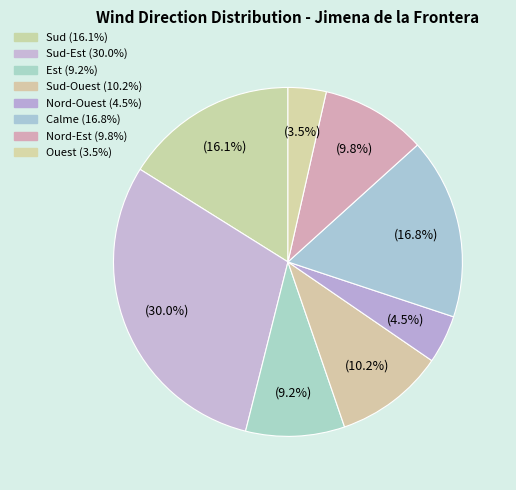

How many segments does this pie chart have?

8